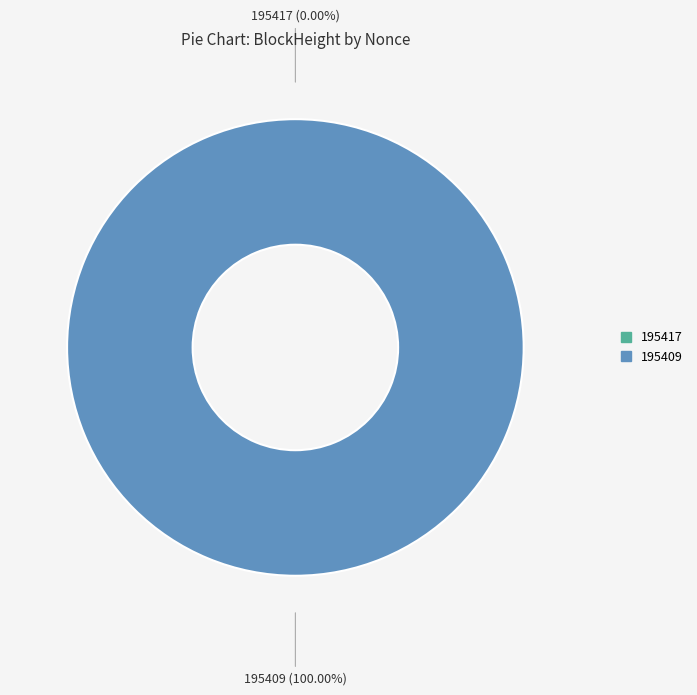

Does 195409 represent more than half of the total?

Yes